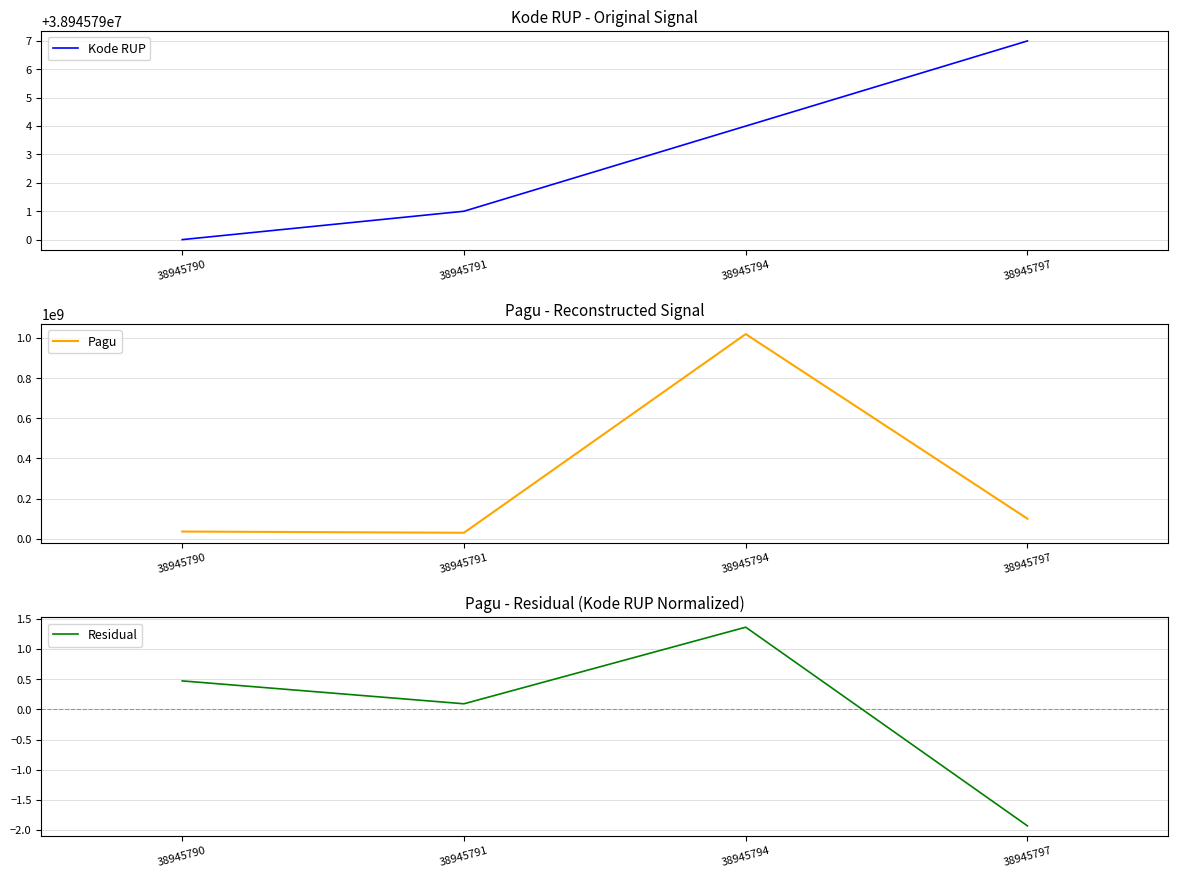

Which category has the highest value across all series?

38945794